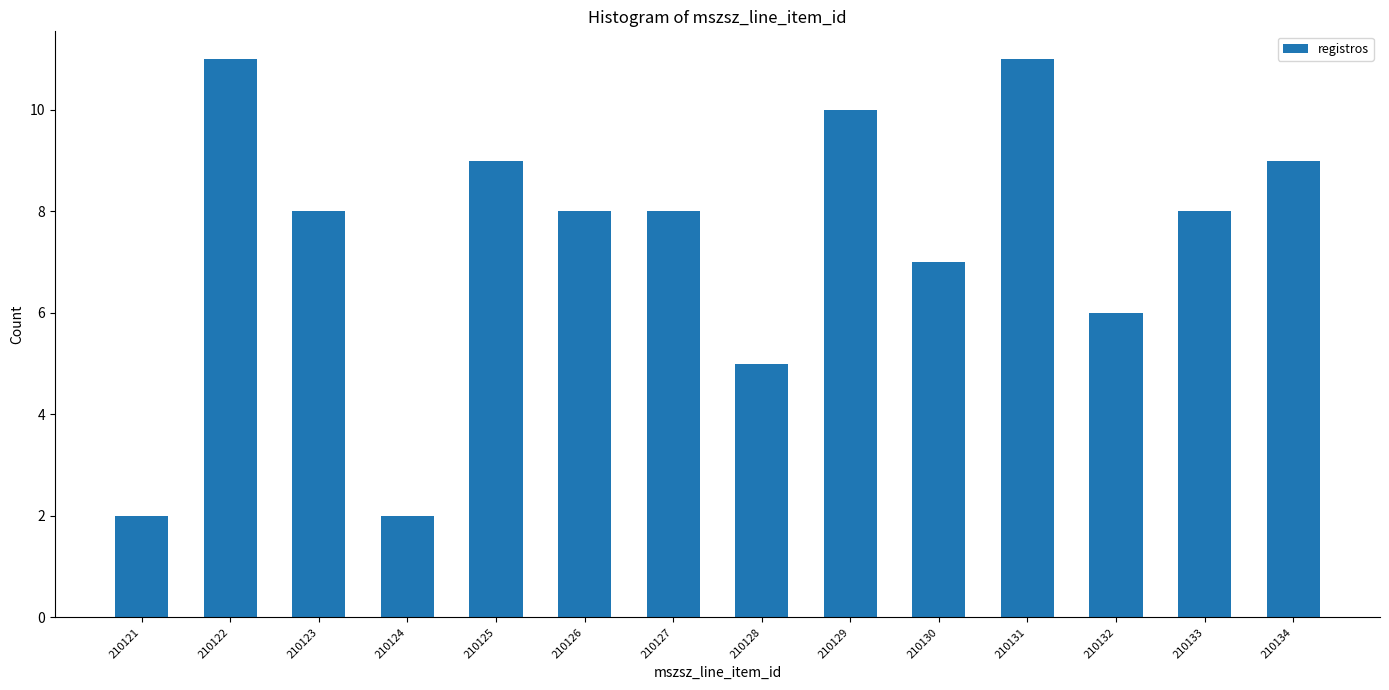

Reading left to right, extract all data points from this chart.

2	11	8	2	9	8	8	5	10	7	11	6	8	9